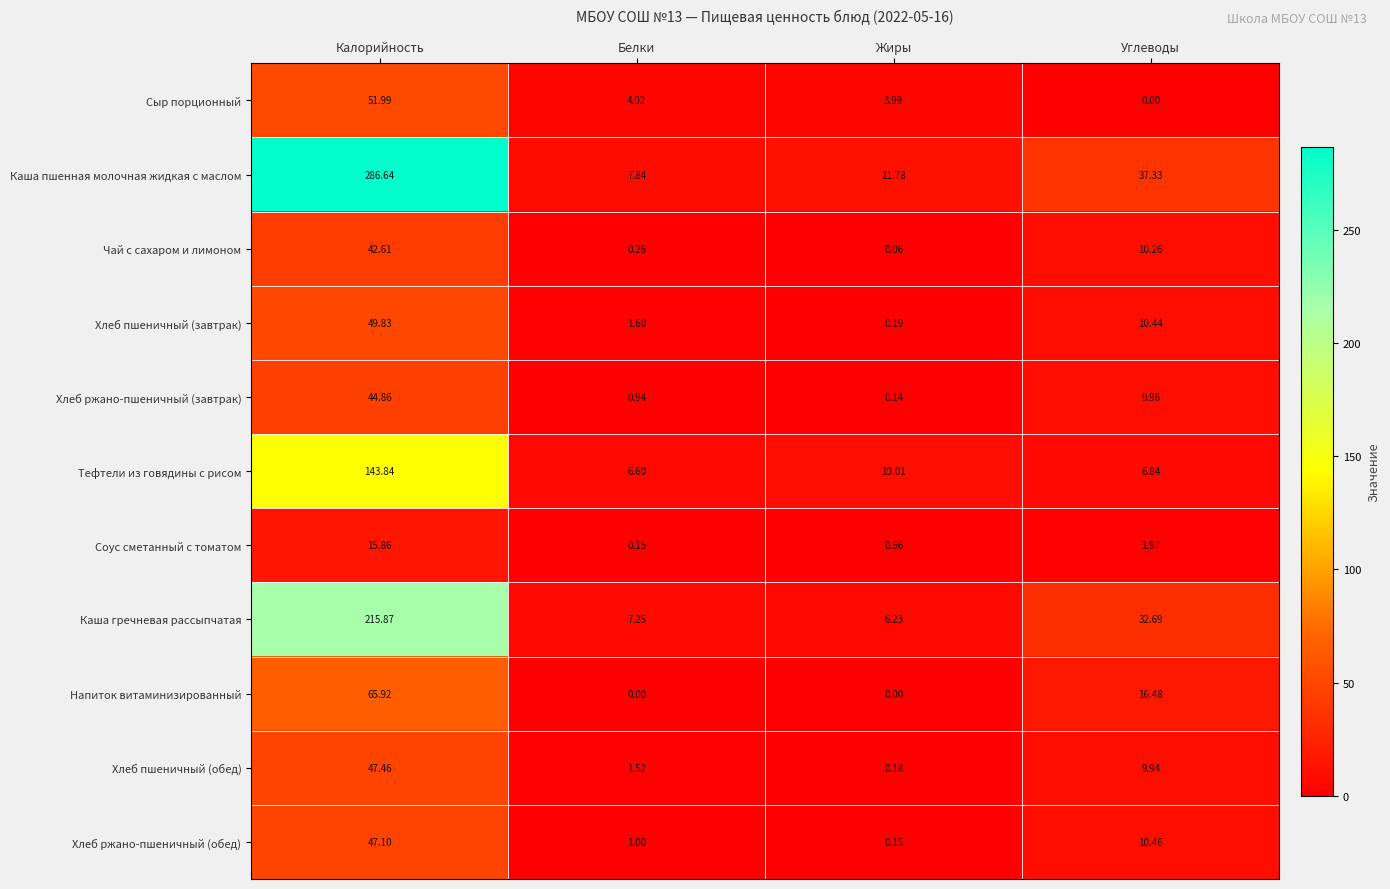

Which series has the largest range (max minus min)?

Каша пшенная молочная жидкая с маслом